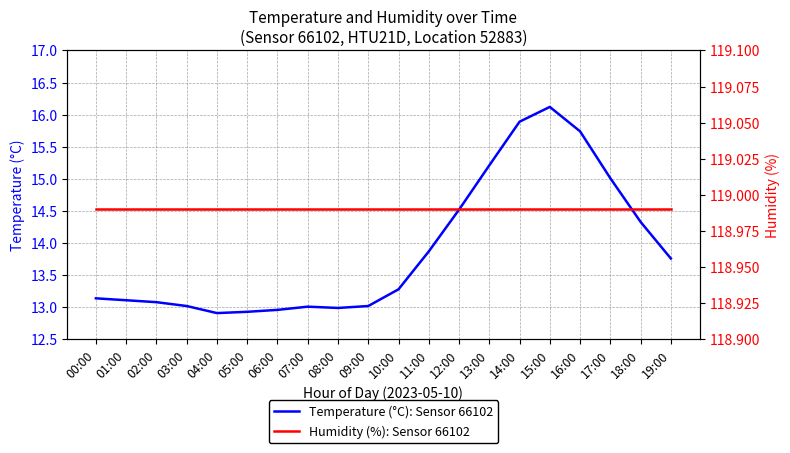

What is the label of the 2nd point from the right?

18:00